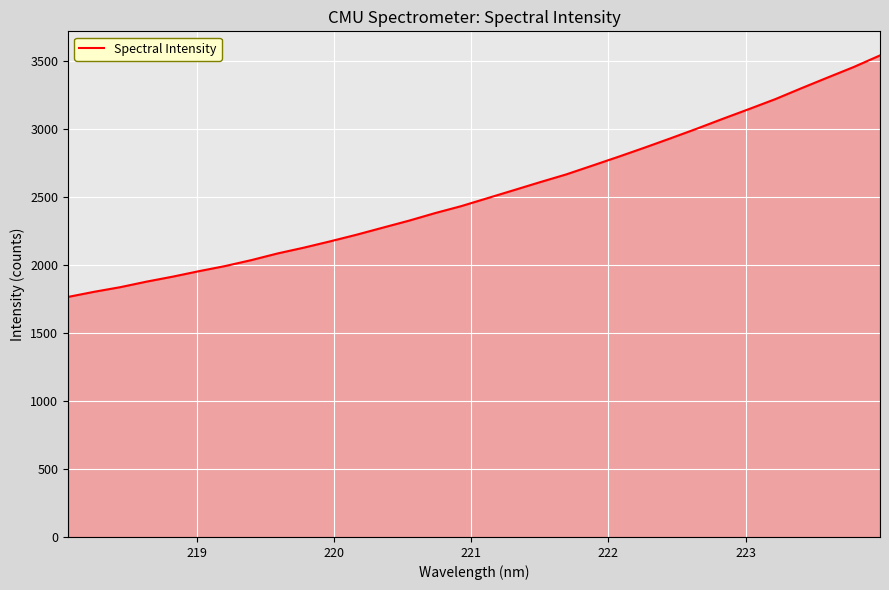

How many distinct data groups are displayed?

1